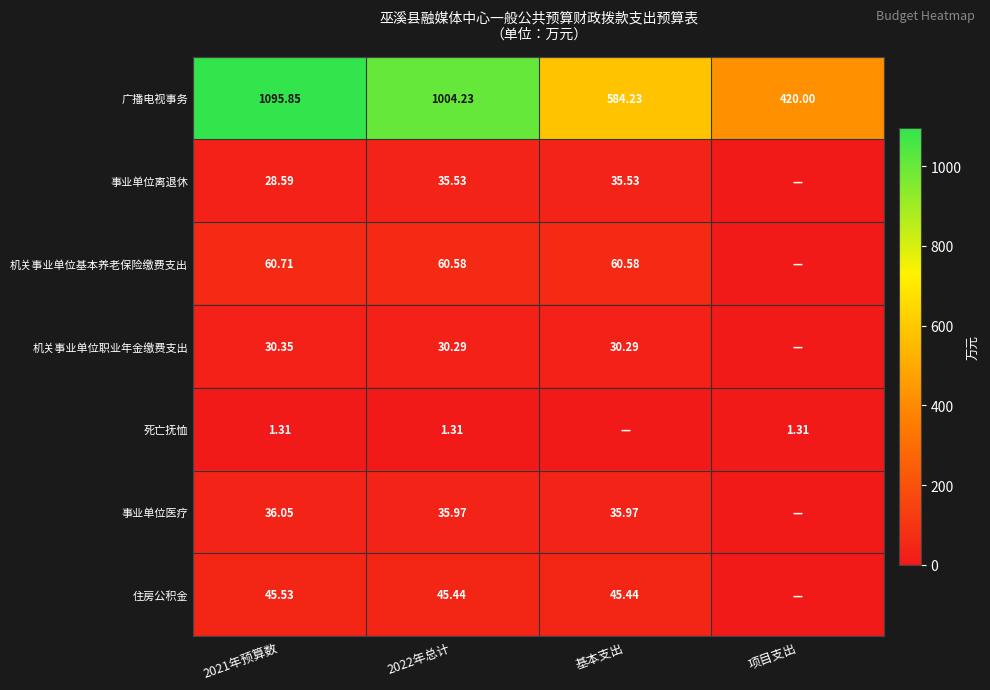

Which series changed the most between 2021年预算数 and 2022年总计?

广播电视事务